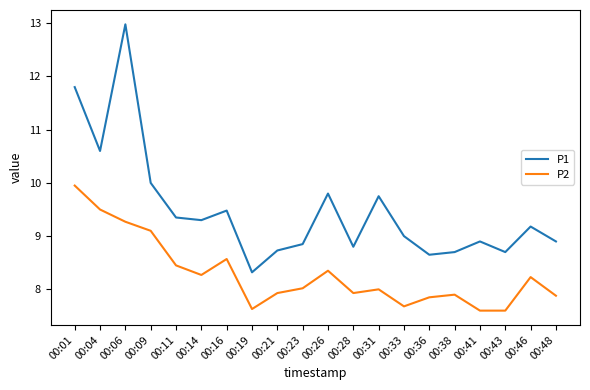

Which series changed the most between 00:04 and 00:28?

P1